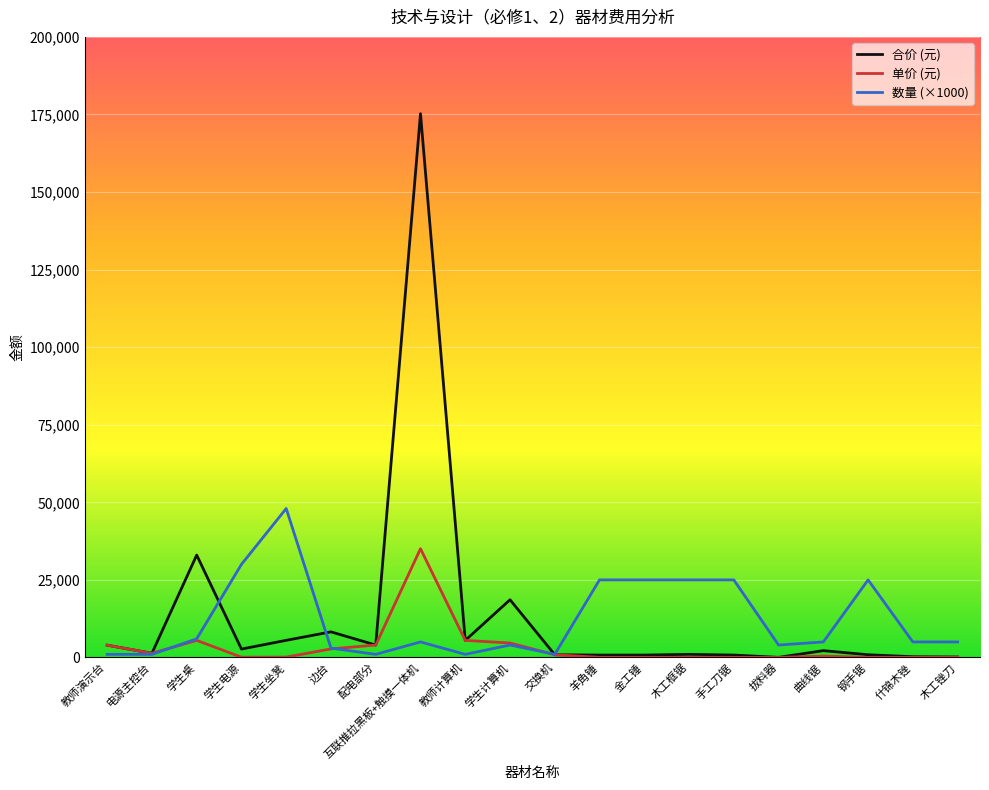

What is the difference between the 单价 (元) values at 电源主控台 and 金工锤?

1319.0